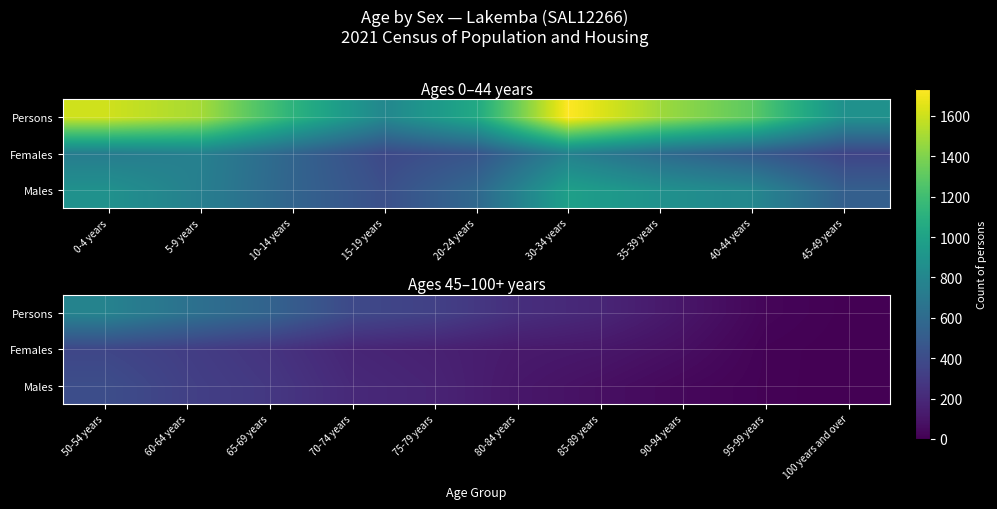

Rank the series by their maximum value, from lowest to highest.

Females, Males, Persons